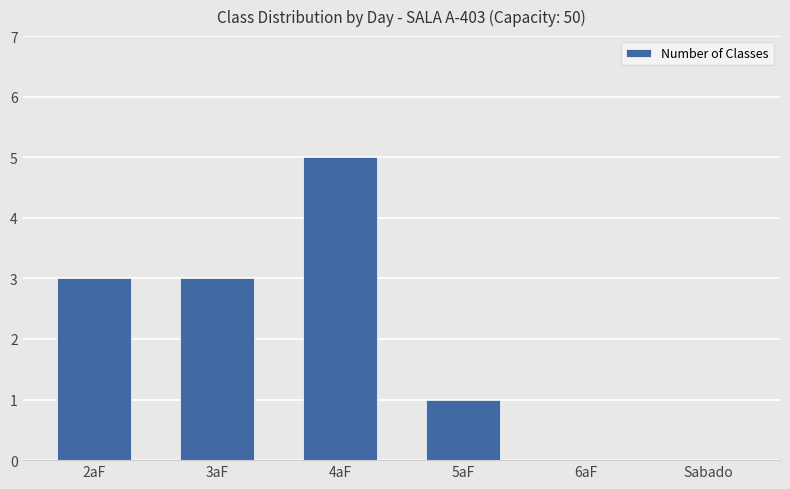

How many distinct data groups are displayed?

1